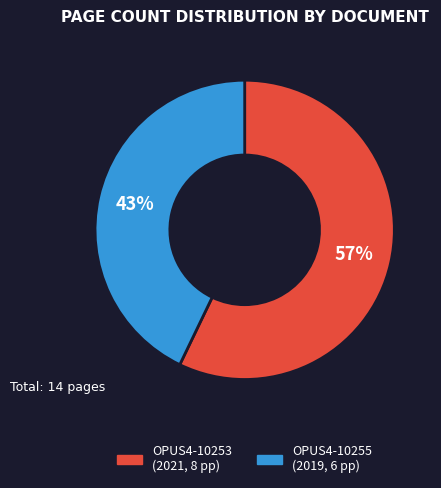

Between OPUS4-10255 and OPUS4-10253, which is larger?

OPUS4-10253